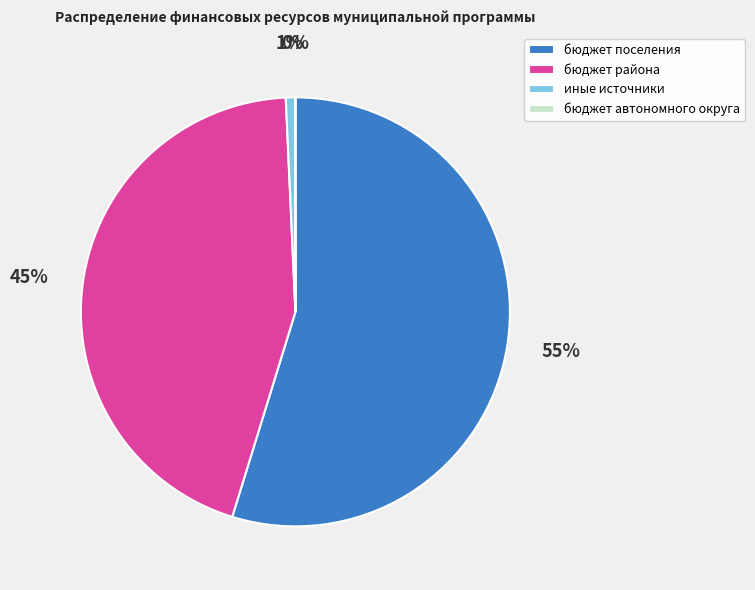

To the nearest percent, what portion does иные источники represent?

1%